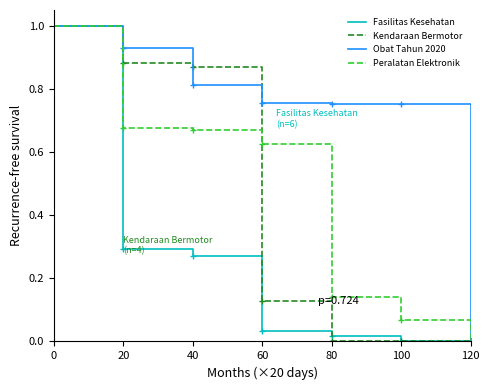

What are all the series names shown in the legend?

Fasilitas Kesehatan, Kendaraan Bermotor, Obat Tahun 2020, Peralatan Elektronik